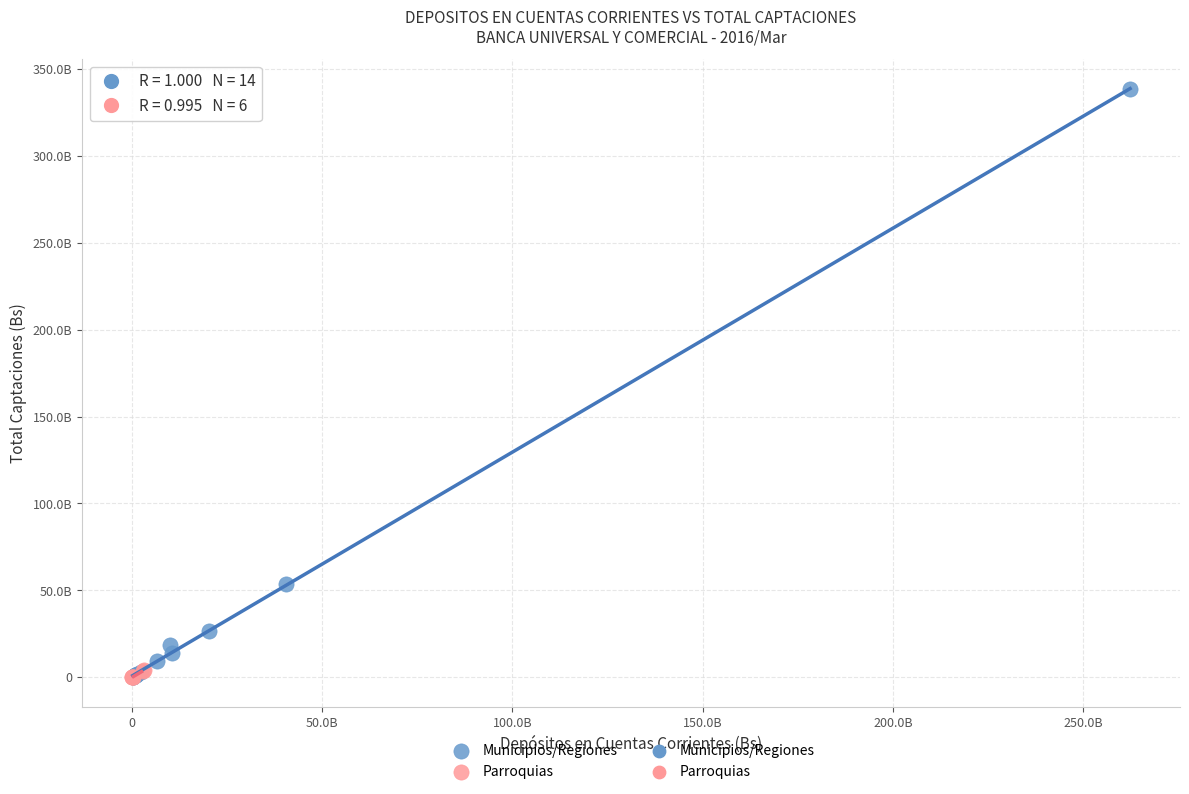

Which series has the largest Y range (max minus min)?

Municipios/Regiones